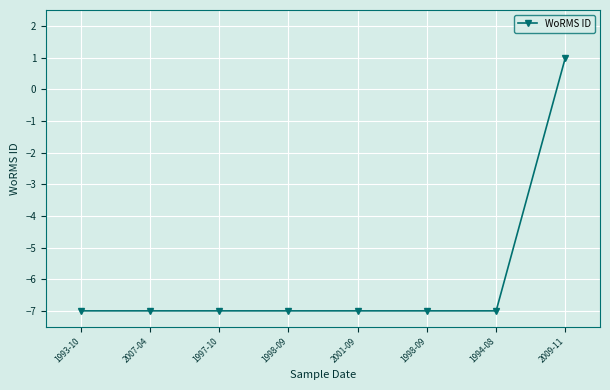

Reading left to right, what are all the values shown in this chart?

1993-10=-7.0	2007-04=-7.0	1997-10=-7.0	1998-09=-7.0	2001-09=-7.0	1998-09=-7.0	1994-08=-7.0	2009-11=1.0